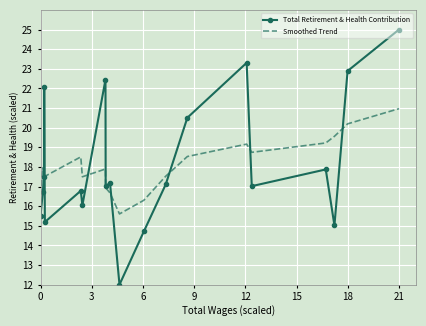

Which series has the largest range (max minus min)?

Total Retirement & Health Contribution